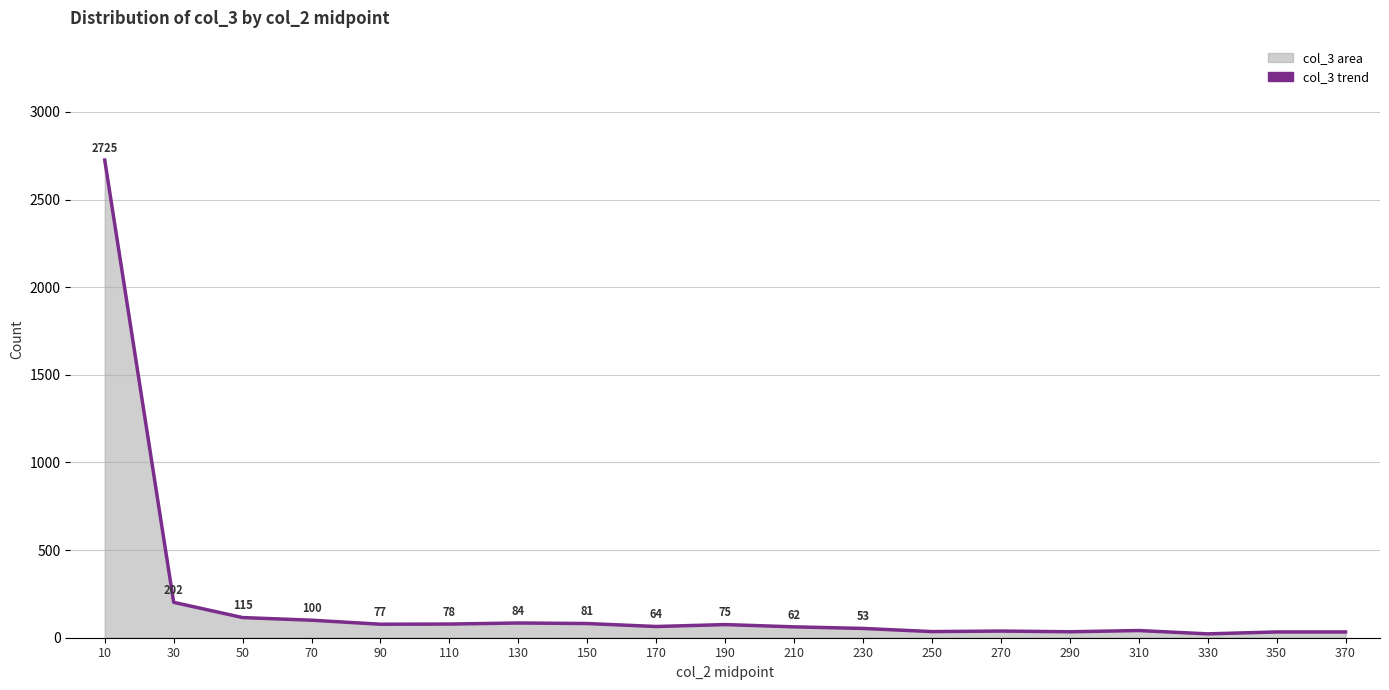

Between 170 and 310, which is larger?

170